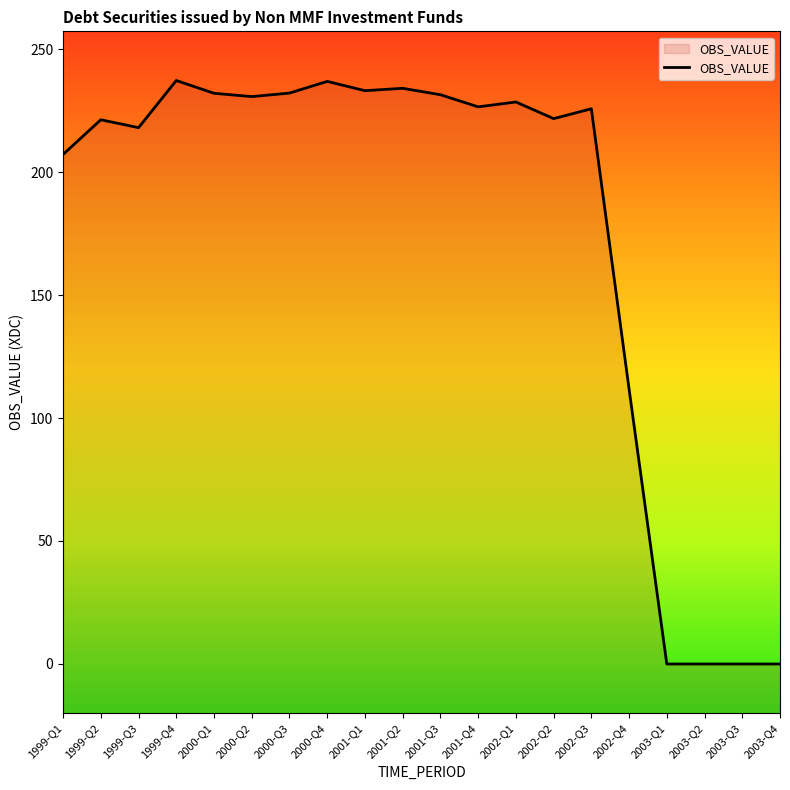

The chart shows a value of 73.5 at 2000-Q4. True or false?

False